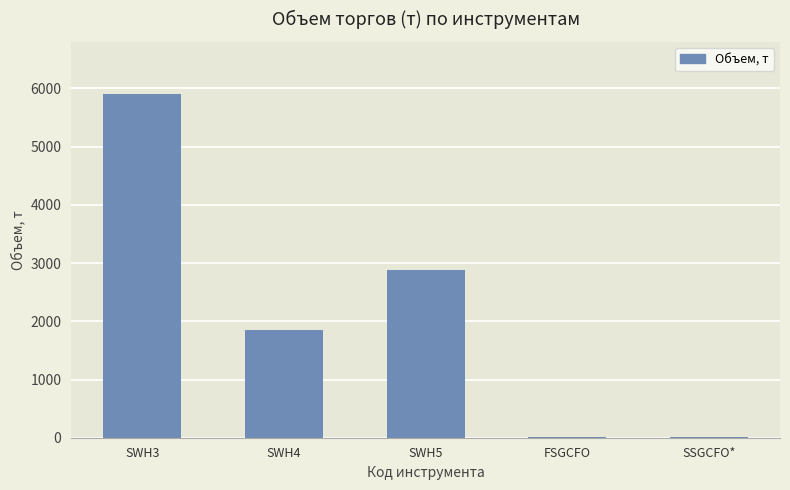

Are the bars horizontal?

No